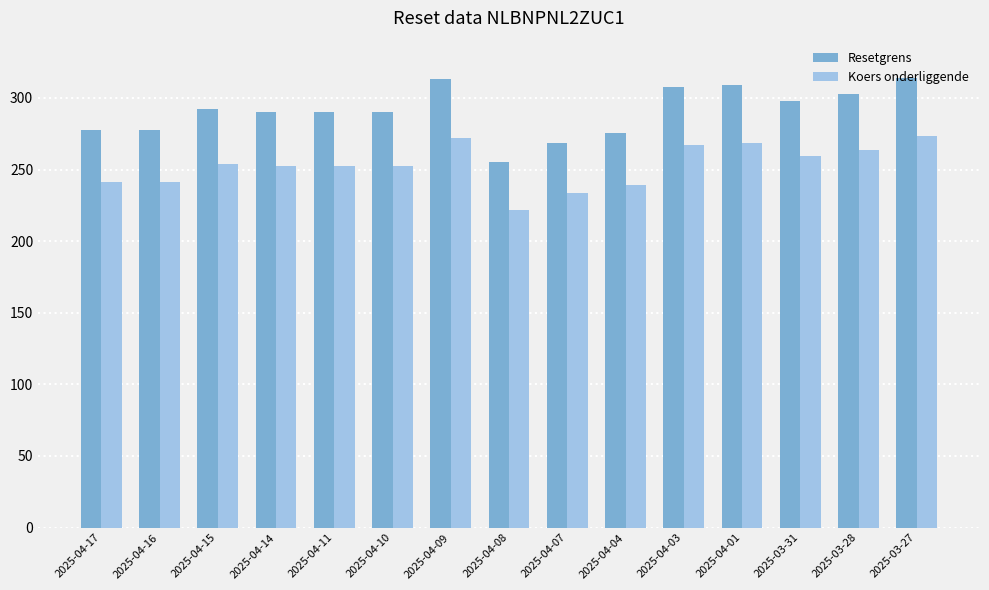

Is it true that Koers onderliggende equals 420.6 at 2025-04-09?

False